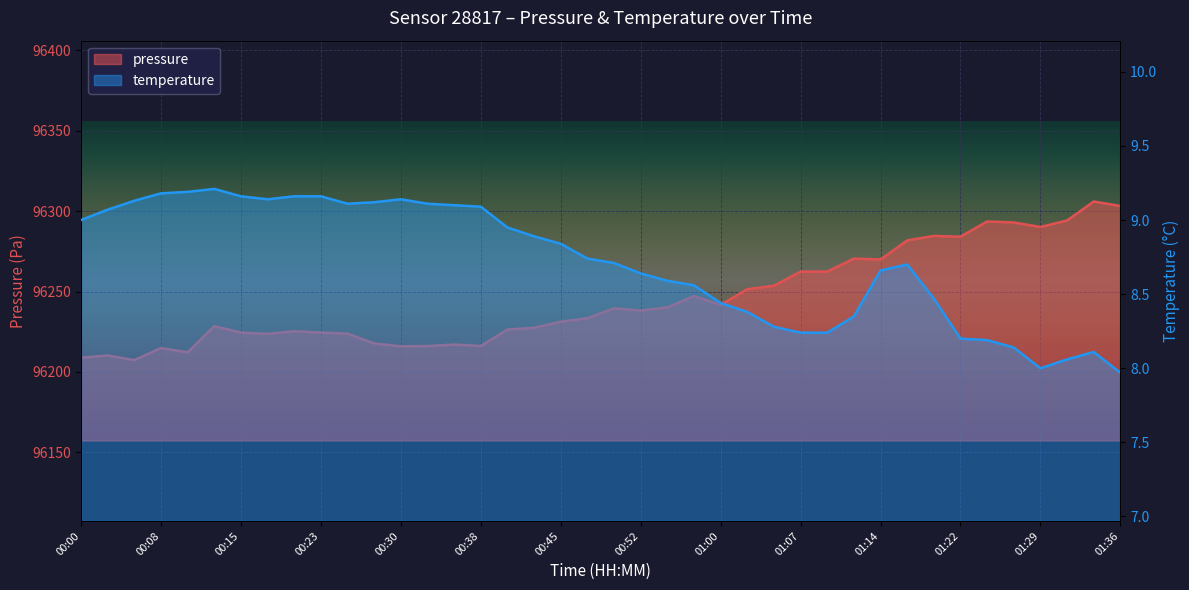

What is the difference between the second highest and second lowest values in the pressure series?

94.3